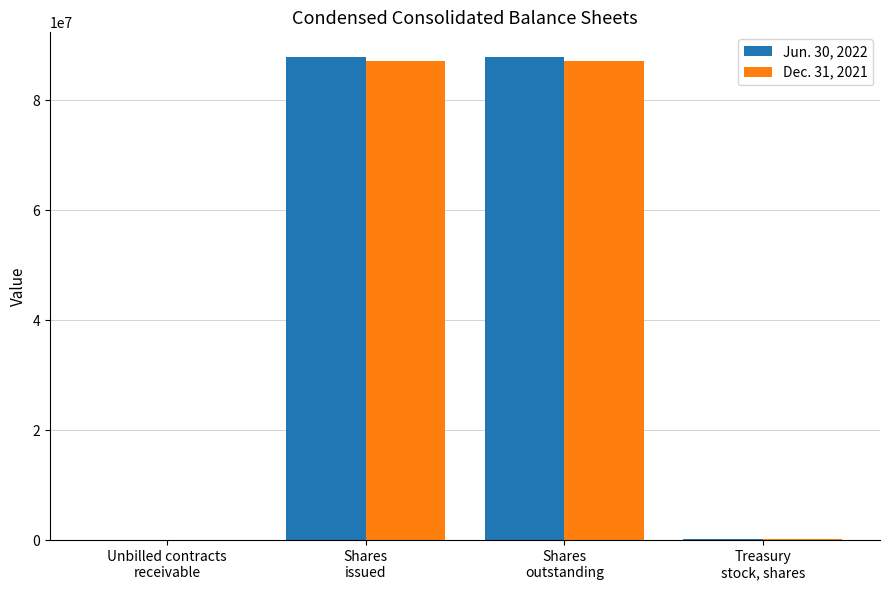

What are all the series names shown in the legend?

Jun. 30, 2022, Dec. 31, 2021